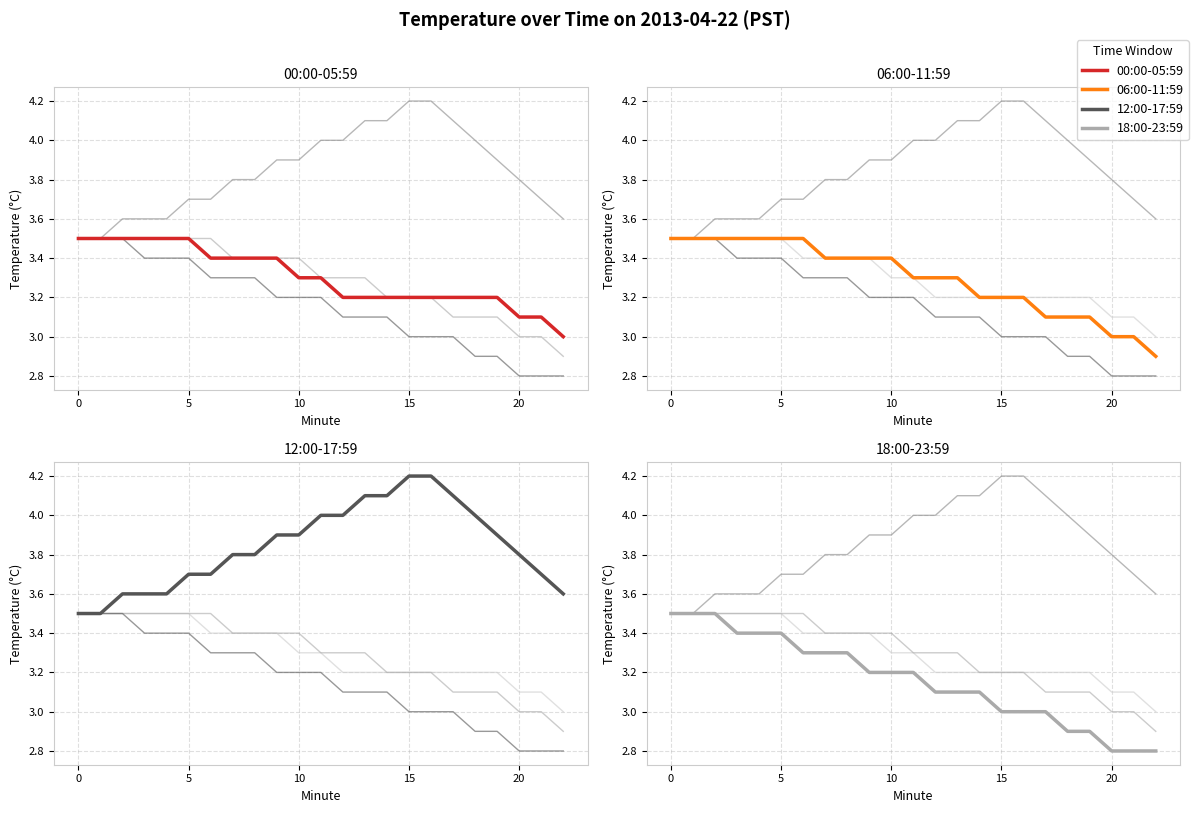

Does the chart have visible grid lines?

Yes